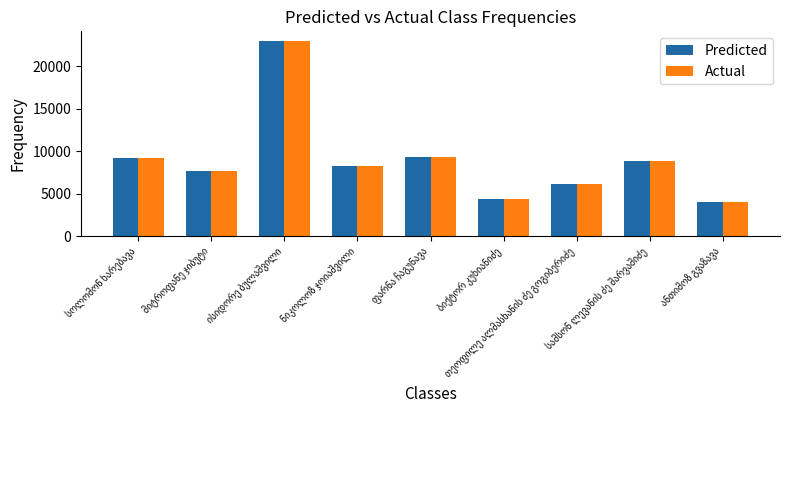

What is the maximum value shown in the chart?

22977